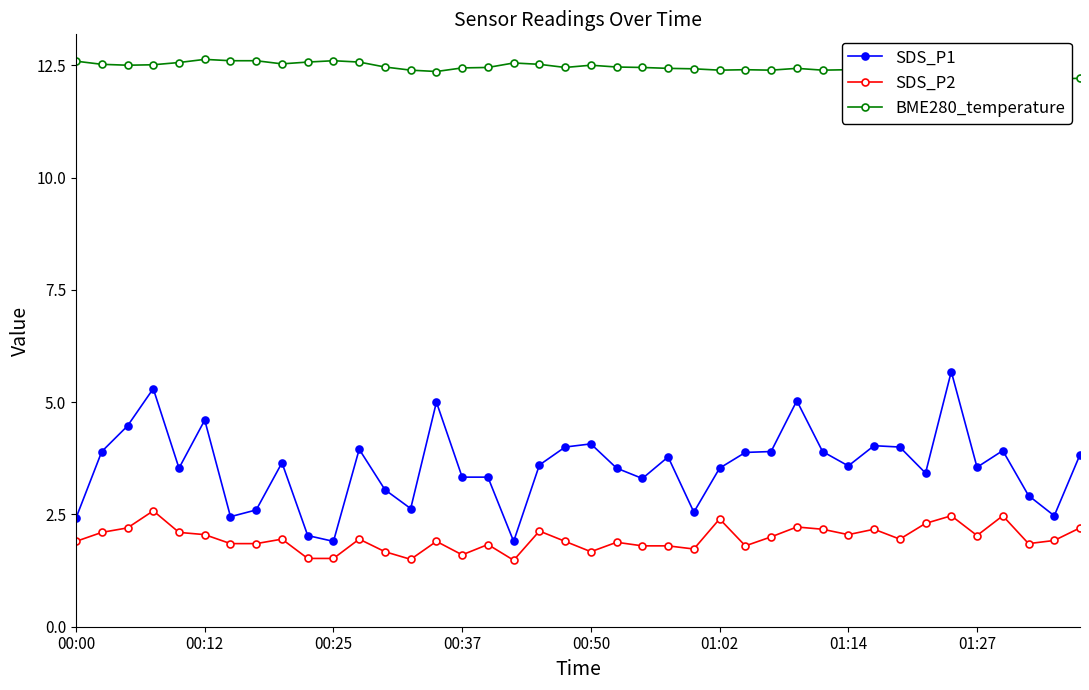

Reading left to right, extract all data points from this chart.

SDS_P1: 2.4	3.9	4.5	5.3	3.5	4.6	2.5	2.6	3.6	2.0	1.9	4.0	3.0	2.6	5.0	3.3	3.3	1.9	3.6	4.0	4.1	3.5	3.3	3.8	2.5	3.5	3.9	3.9	5.0	3.9	3.6	4.0	4.0	3.4	5.7	3.5	3.9	2.9	2.5	3.8
SDS_P2: 1.9	2.1	2.2	2.6	2.1	2.0	1.9	1.9	1.9	1.5	1.5	1.9	1.7	1.5	1.9	1.6	1.8	1.5	2.1	1.9	1.7	1.9	1.8	1.8	1.7	2.4	1.8	2.0	2.2	2.2	2.0	2.2	1.9	2.3	2.5	2.0	2.5	1.9	1.9	2.2
BME280_temperature: 12.6	12.5	12.5	12.5	12.6	12.6	12.6	12.6	12.5	12.6	12.6	12.6	12.5	12.4	12.4	12.4	12.4	12.6	12.5	12.4	12.5	12.5	12.4	12.4	12.4	12.4	12.4	12.4	12.4	12.4	12.4	12.4	12.4	12.3	12.2	12.2	12.1	12.2	12.2	12.2